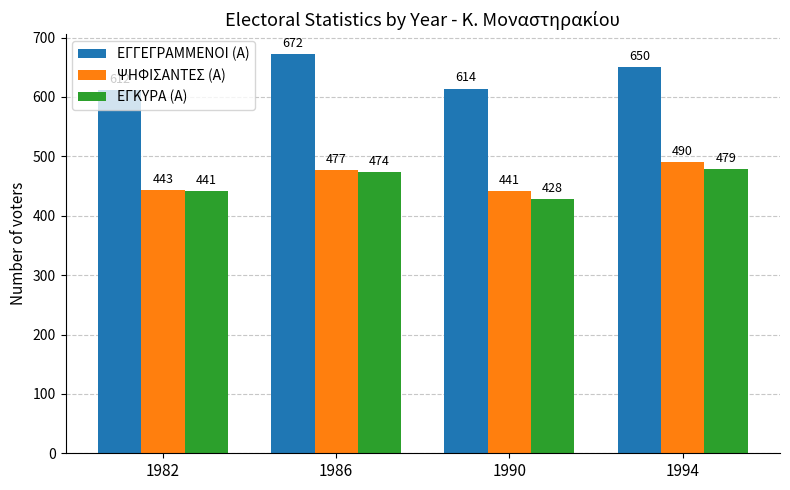

Is the value of ΕΓΚΥΡΑ (Α) at 1986 greater than the value of ΕΓΓΕΓΡΑΜΜΕΝΟΙ (Α) at 1986?

No